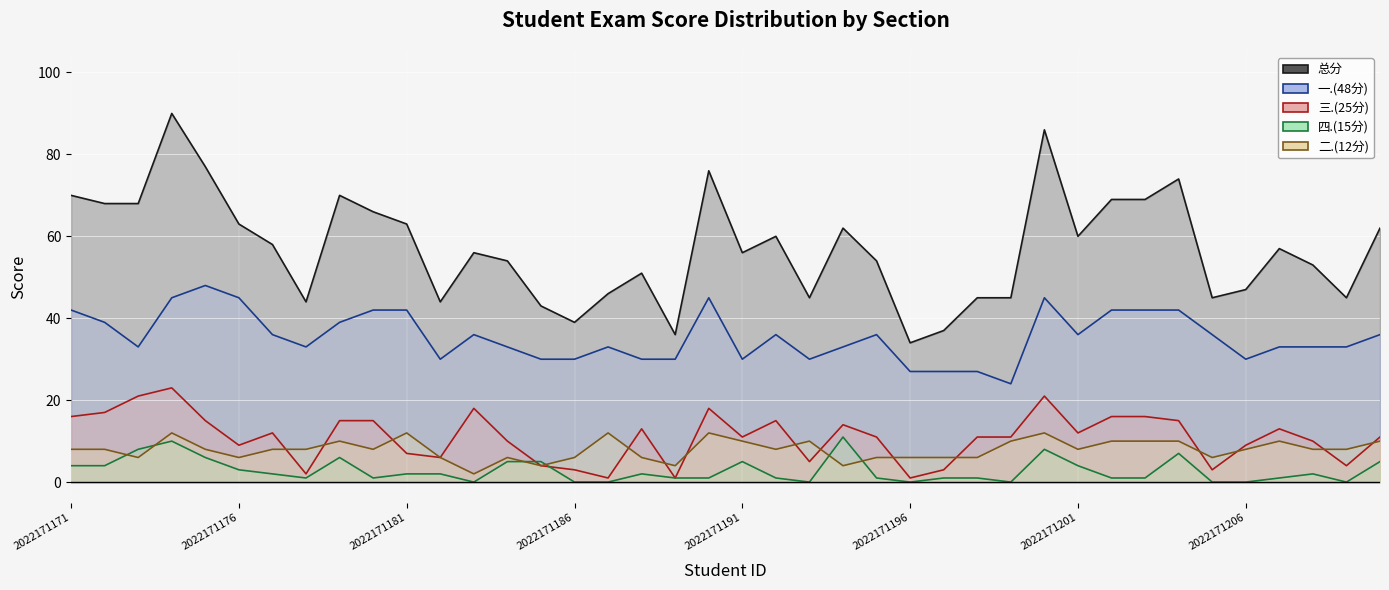

At 2022171183, list the series in order from largest to smallest.

总分, 一.(48分), 三.(25分), 二.(12分), 四.(15分)